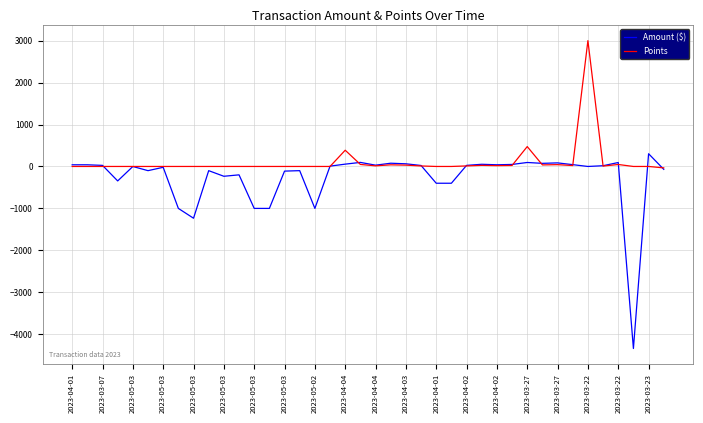

How many lines are shown in the chart?

2